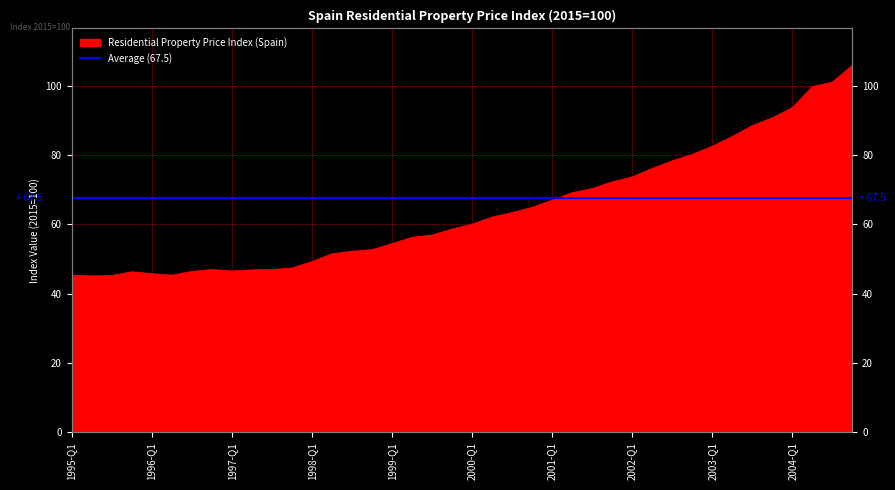

Reading right to left, what are all the values shown in this chart?

105.9	101.1	99.8	93.7	90.8	88.5	85.4	82.6	80.2	78.4	76.2	73.7	72.3	70.3	69.2	67.0	64.9	63.4	62.1	60.1	58.7	56.9	56.3	54.4	52.7	52.3	51.5	49.2	47.4	47.0	46.9	46.5	47.0	46.4	45.3	45.8	46.3	45.2	45.1	45.3